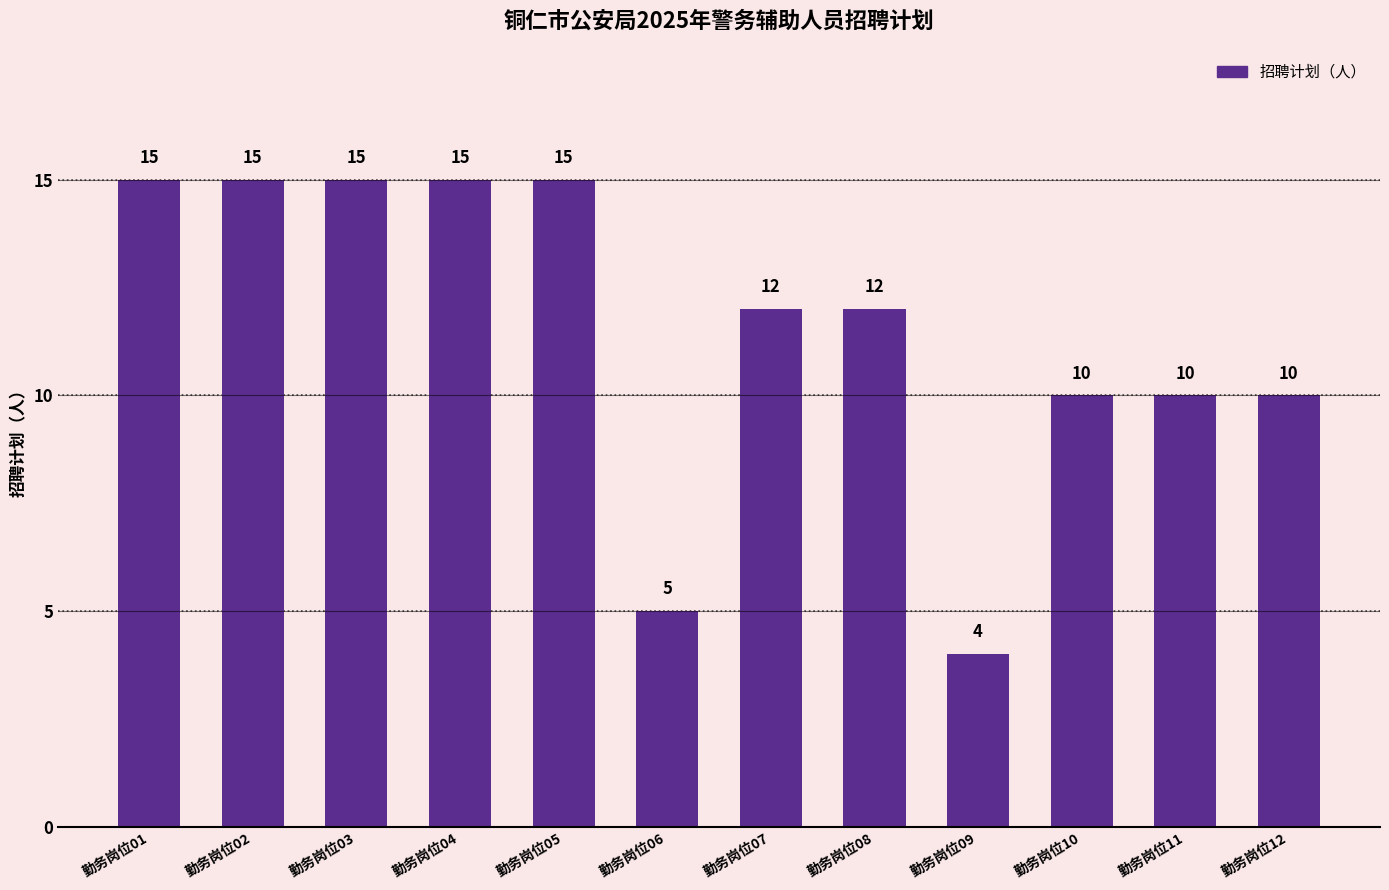

Are the bars grouped side by side (vs. stacked)?

No